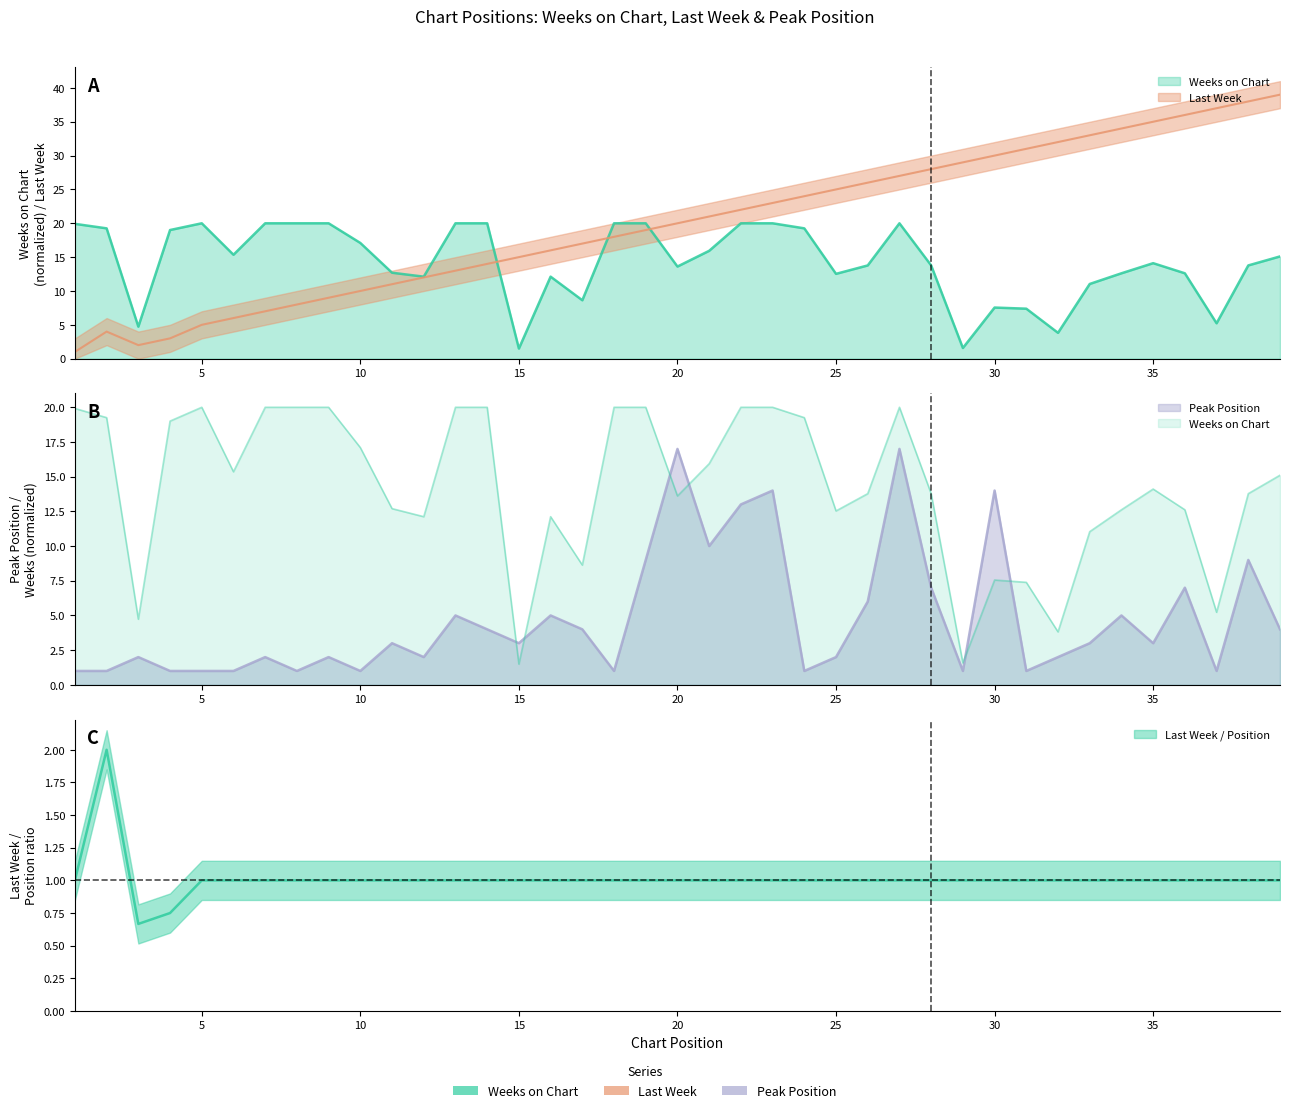

What is the sum of the Last Week values at 32 and 31?

63.0